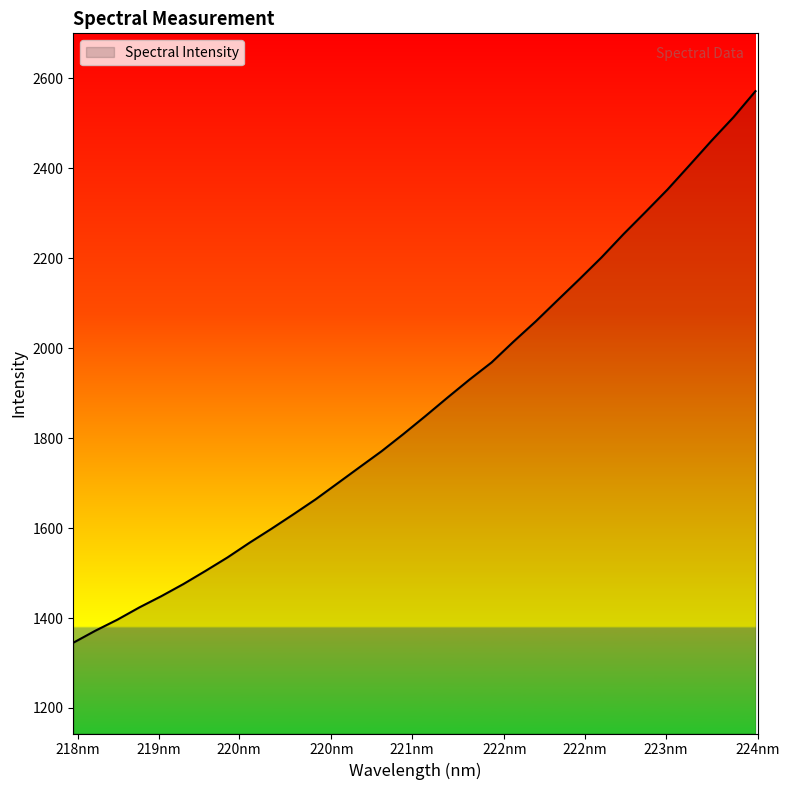

What is the smallest value displayed?

1345.1